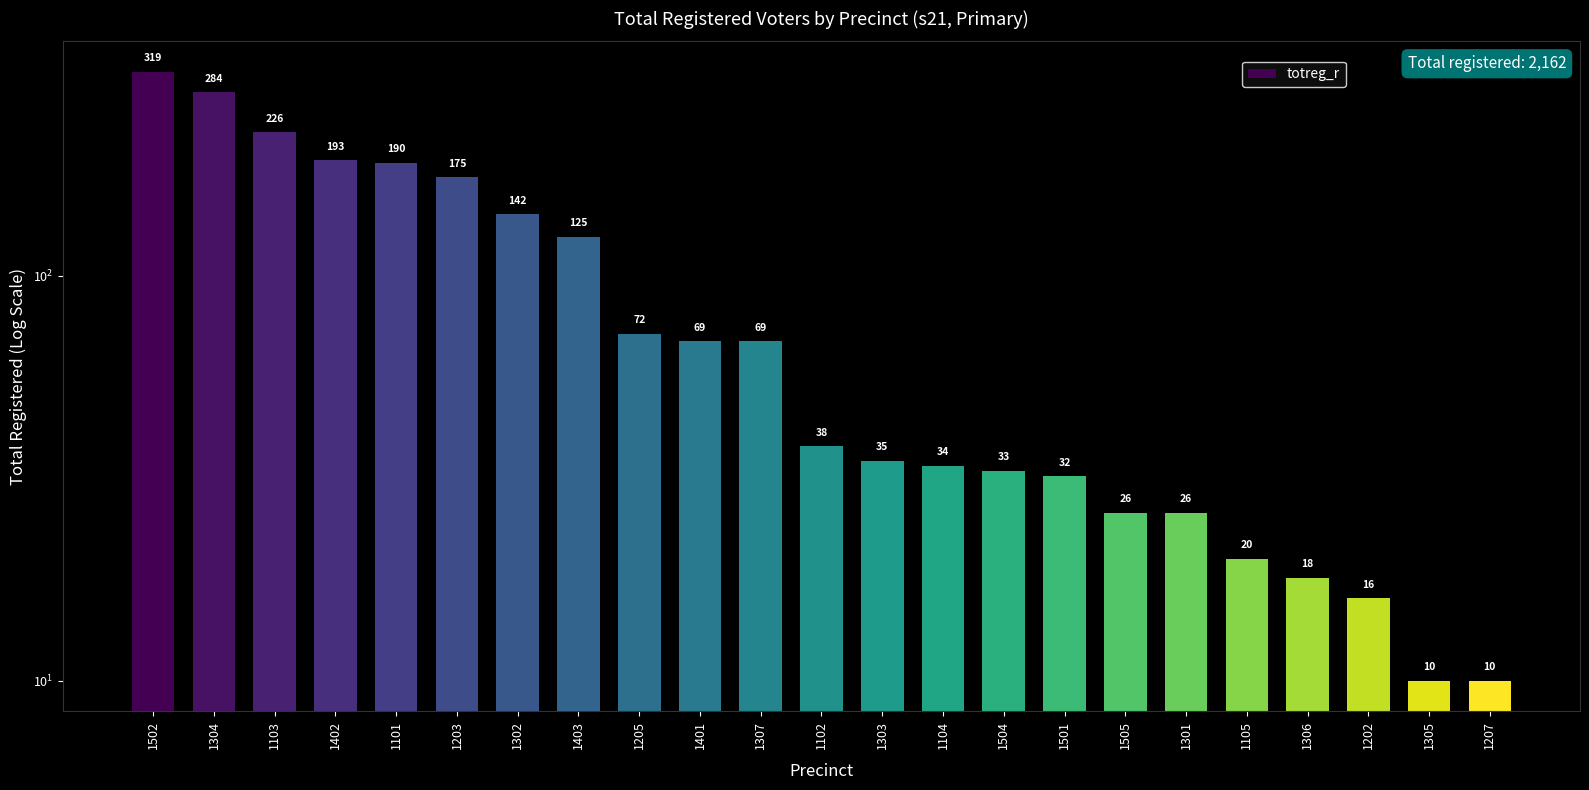

Reading right to left, transcribe all the data shown in this chart.

10	10	16	18	20	26	26	32	33	34	35	38	69	69	72	125	142	175	190	193	226	284	319